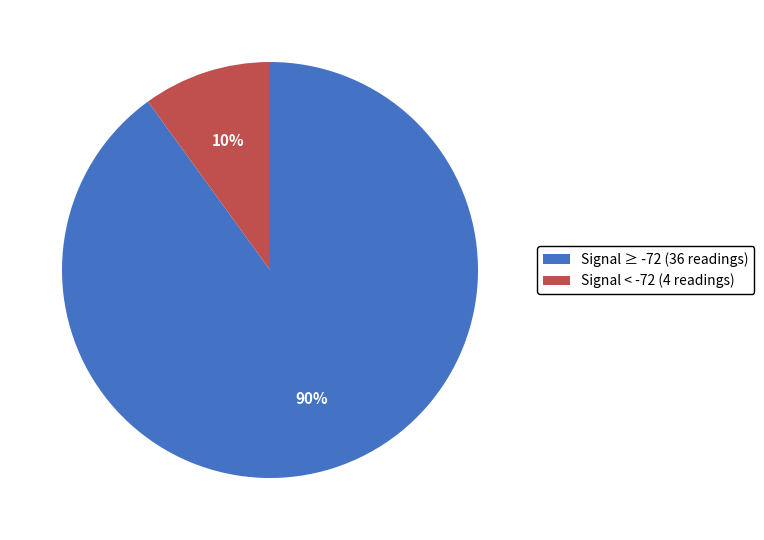

Count the number of slices in the pie.

2